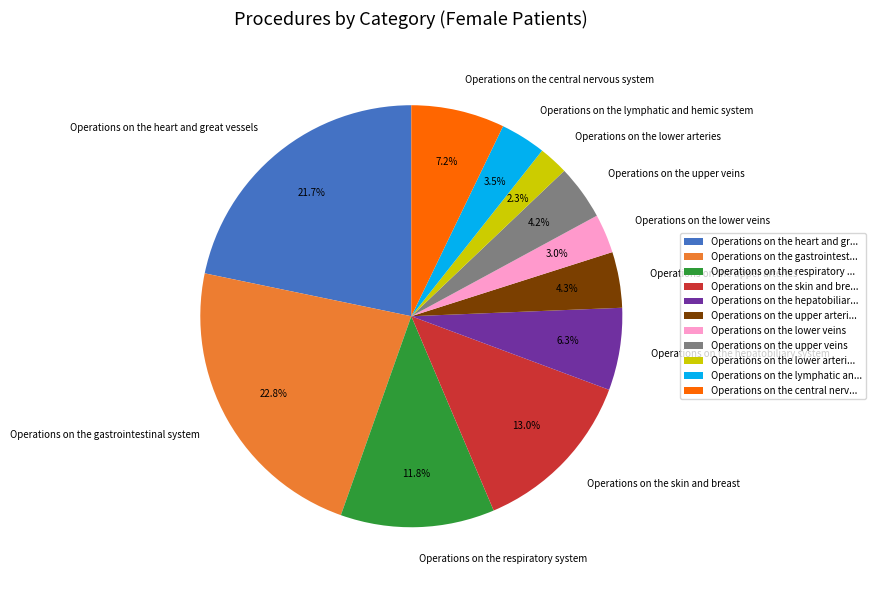

What percentage is NOT represented by Operations on the heart and great vessels?

78.3%